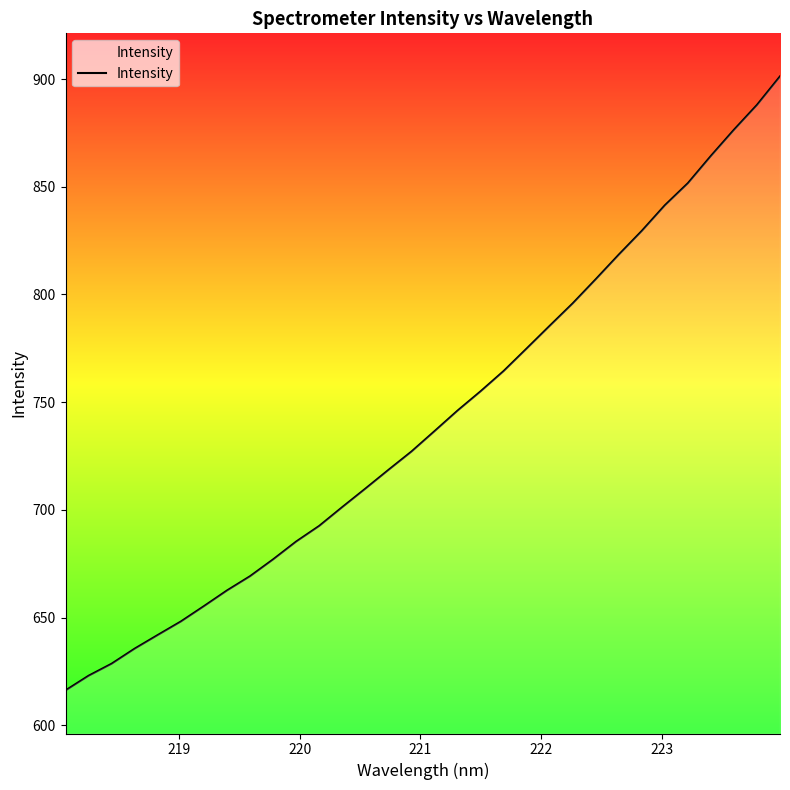

What is the smallest value displayed?

616.2